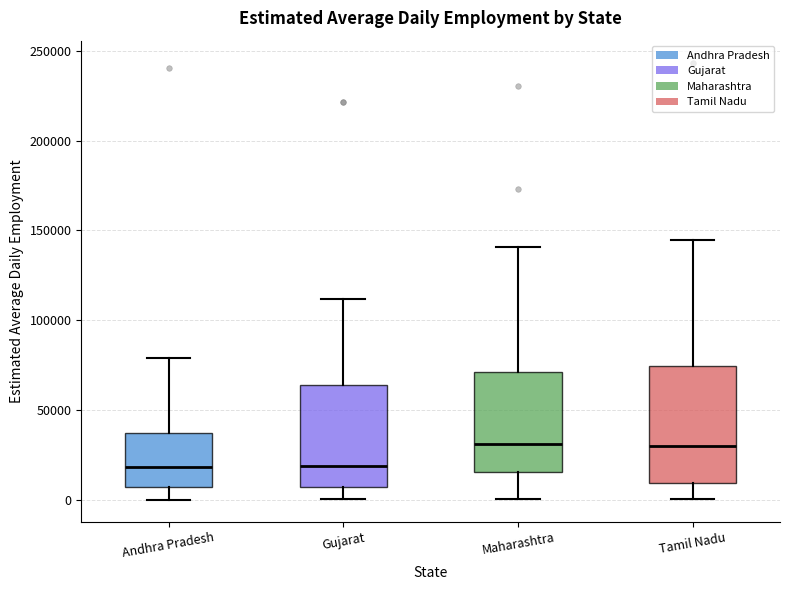

Reading left to right, read every box against the y-axis: the position of its median line, the range the box covers, and the ends of its whiskers. The values are not printed on the chart, so give them approximately, as read against the axis.

Andhra Pradesh: median 20000, box 5000 to 35000, whiskers 0 to 80000
Gujarat: median 20000, box 5000 to 65000, whiskers 0 to 110000
Maharashtra: median 30000, box 15000 to 70000, whiskers 0 to 140000
Tamil Nadu: median 30000, box 10000 to 75000, whiskers 0 to 145000